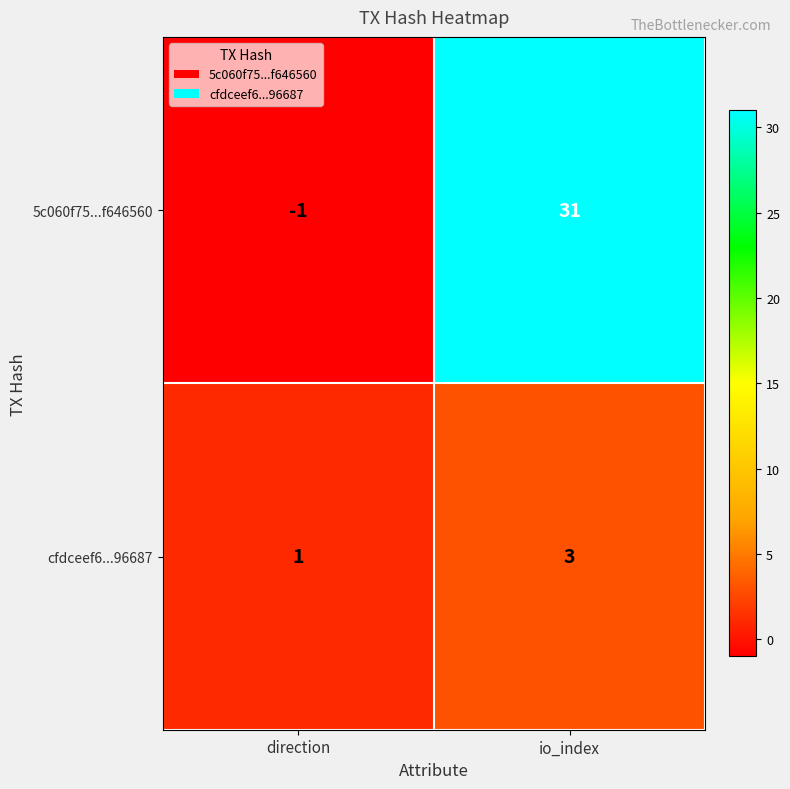

Which series has the largest total across all categories?

5c060f75...f646560